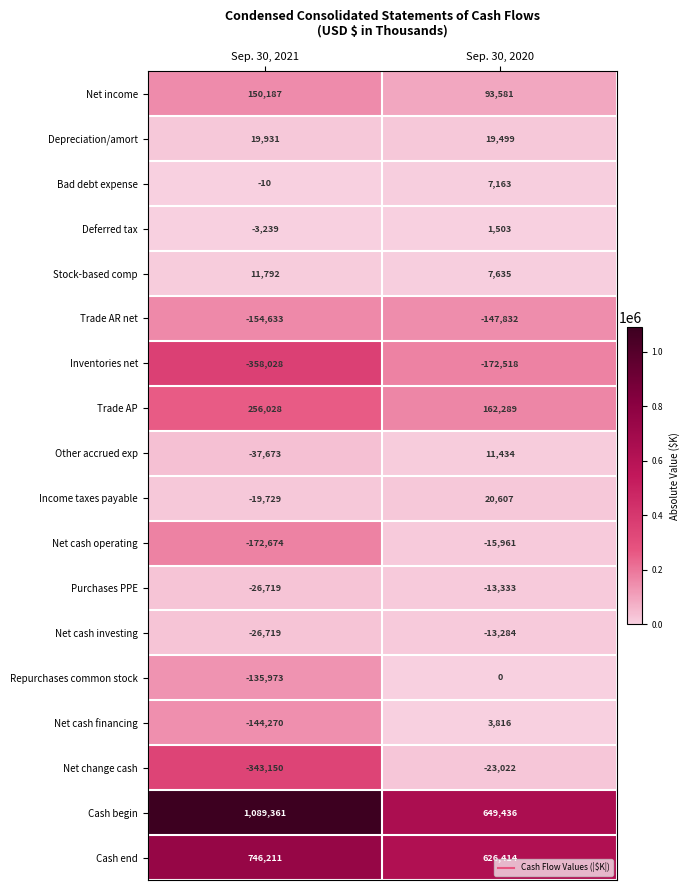

At Sep. 30, 2020, list the series in order from largest to smallest.

Cash begin, Cash end, Trade AP, Net income, Income taxes payable, Depreciation/amort, Other accrued exp, Stock-based comp, Bad debt expense, Net cash financing, Deferred tax, Repurchases common stock, Net cash investing, Purchases PPE, Net cash operating, Net change cash, Trade AR net, Inventories net